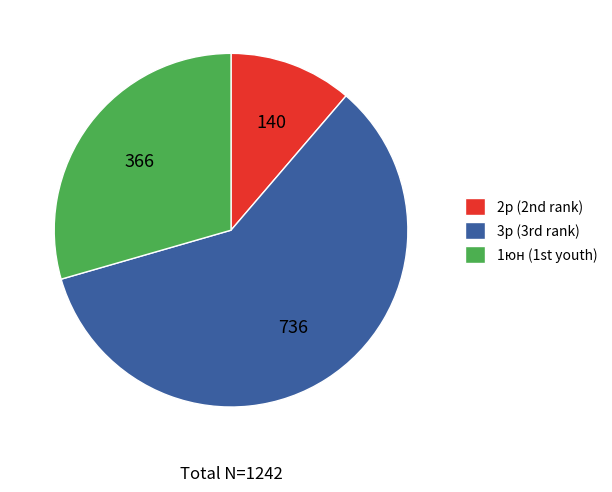

Which category accounts for the majority?

3р (3rd rank)